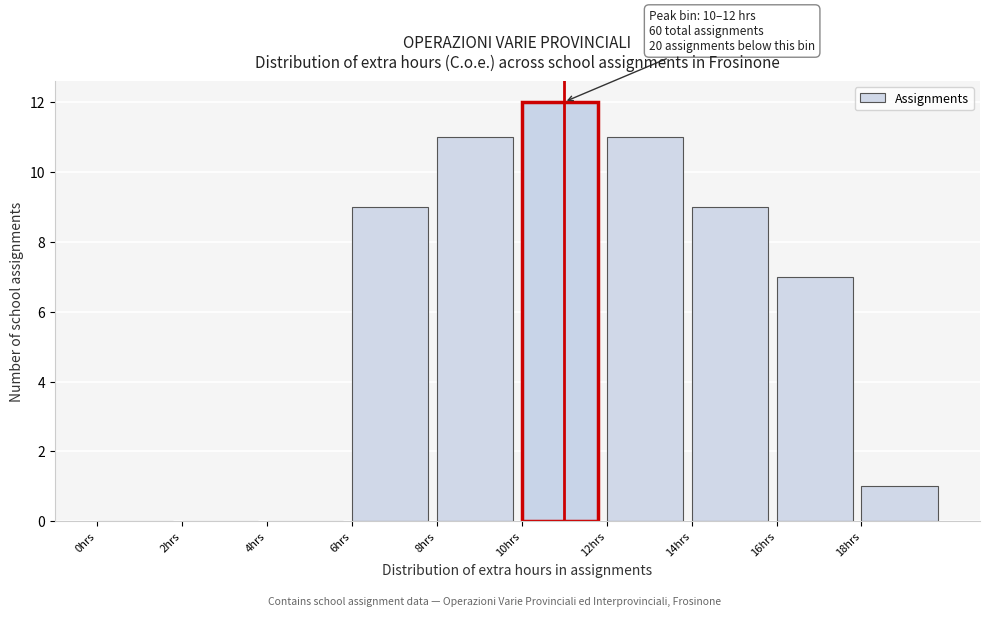

Which range on the x-axis has the tallest bar?

10 to 12